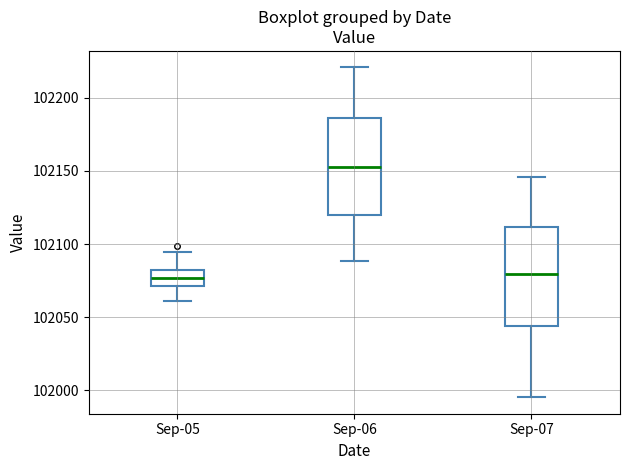

Which box's median line is the highest?

Sep-06